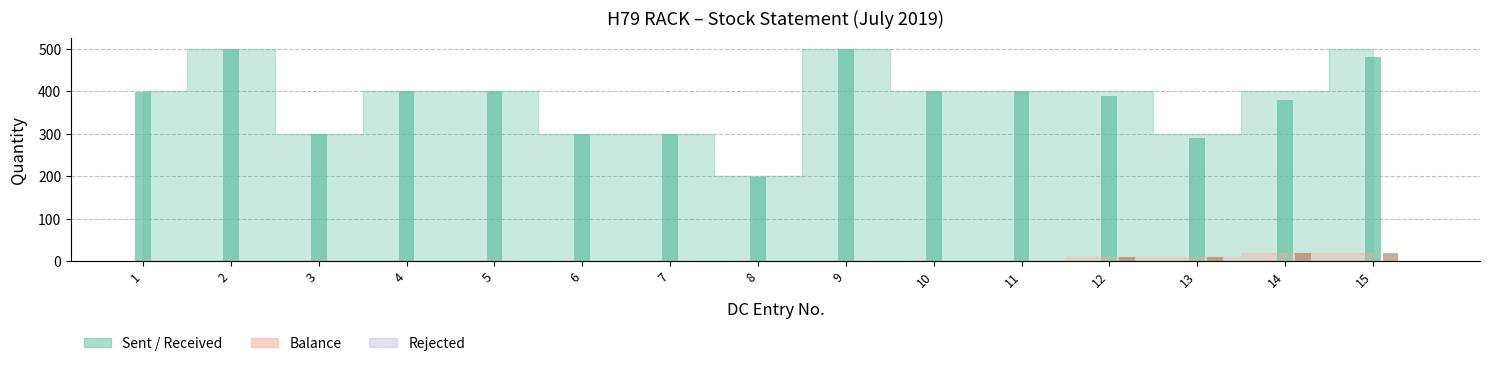

What is the maximum value shown in the chart?

500